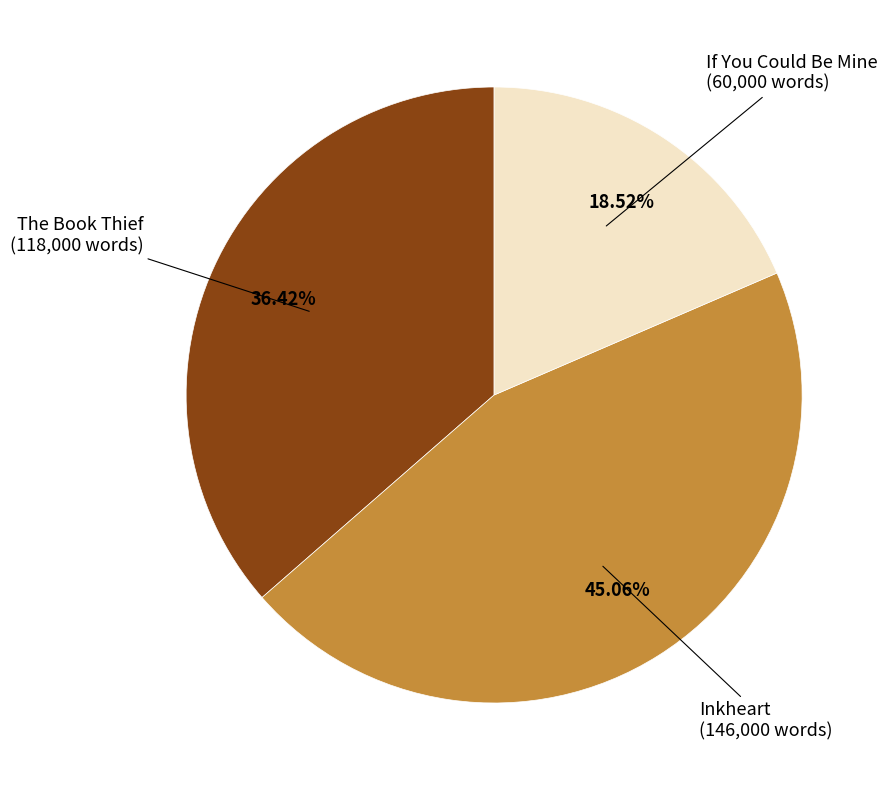

What percentage do Inkheart and The Book Thief together represent?

81.5%